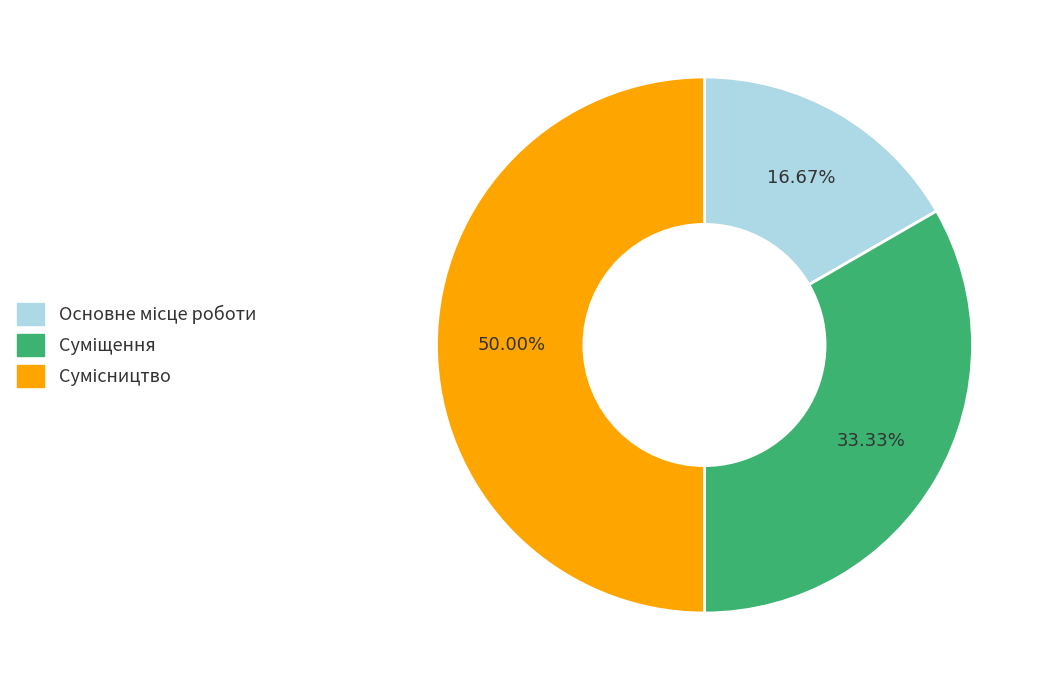

How many slices are in this pie chart?

3